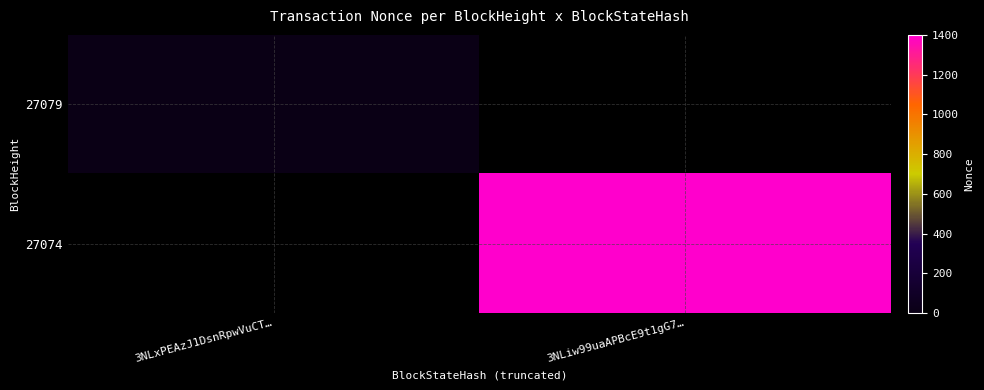

Is the value of 27074 at 3NLiw99uaAPBcE9t1gG7… greater than the value of 27079 at 3NLiw99uaAPBcE9t1gG7…?

No